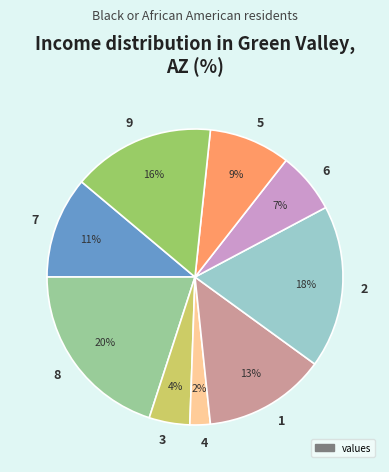

The 6 slice represents 7% of the pie. True or false?

True